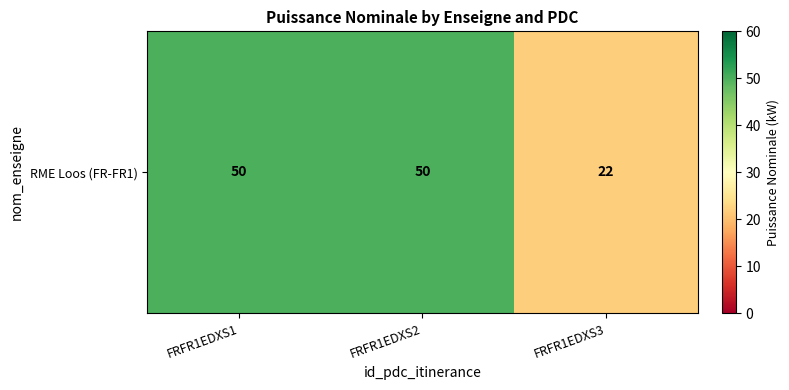

Count the values in the range 22 to 50.

3